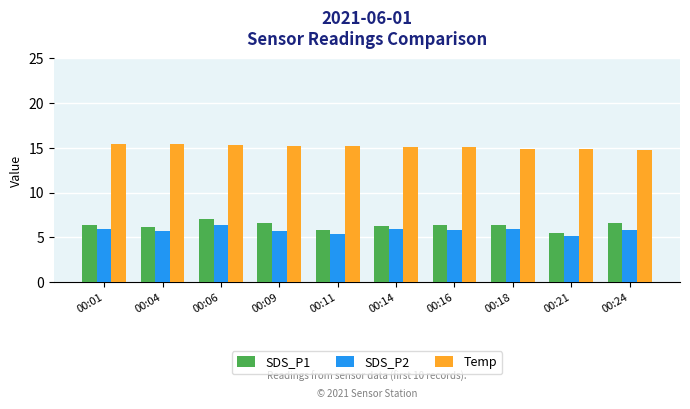

How many data points does each series have?

10